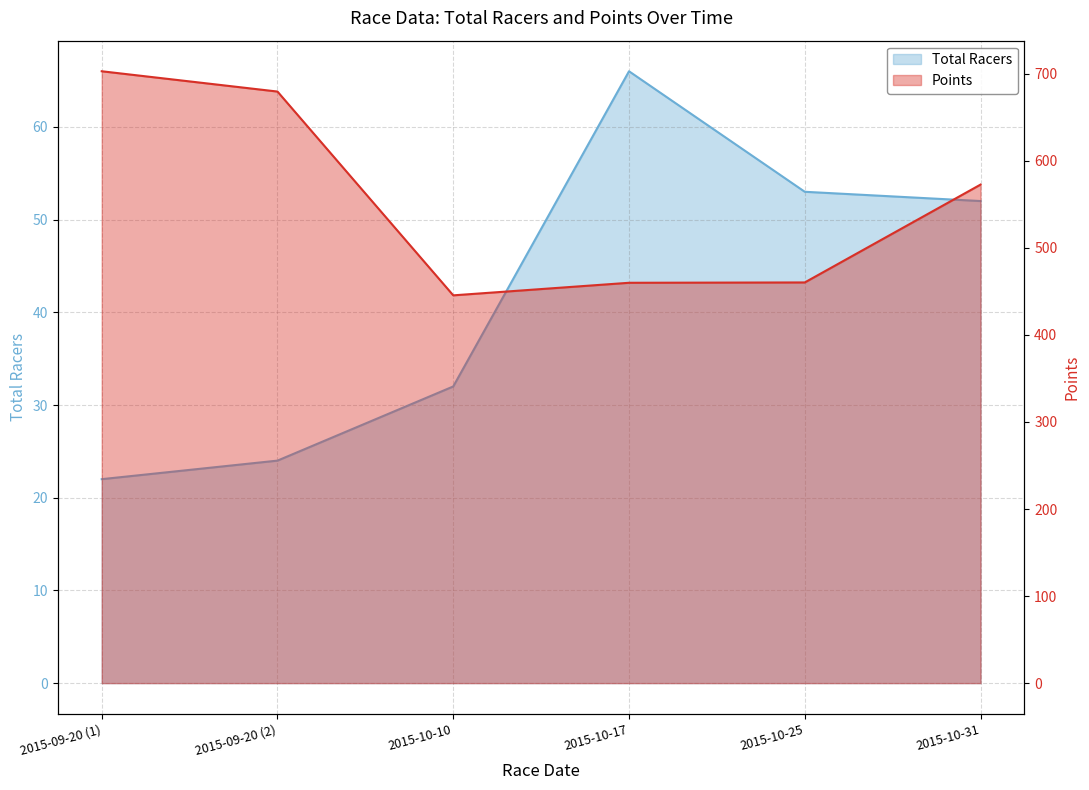

Does the chart display data point markers on the line(s)?

No